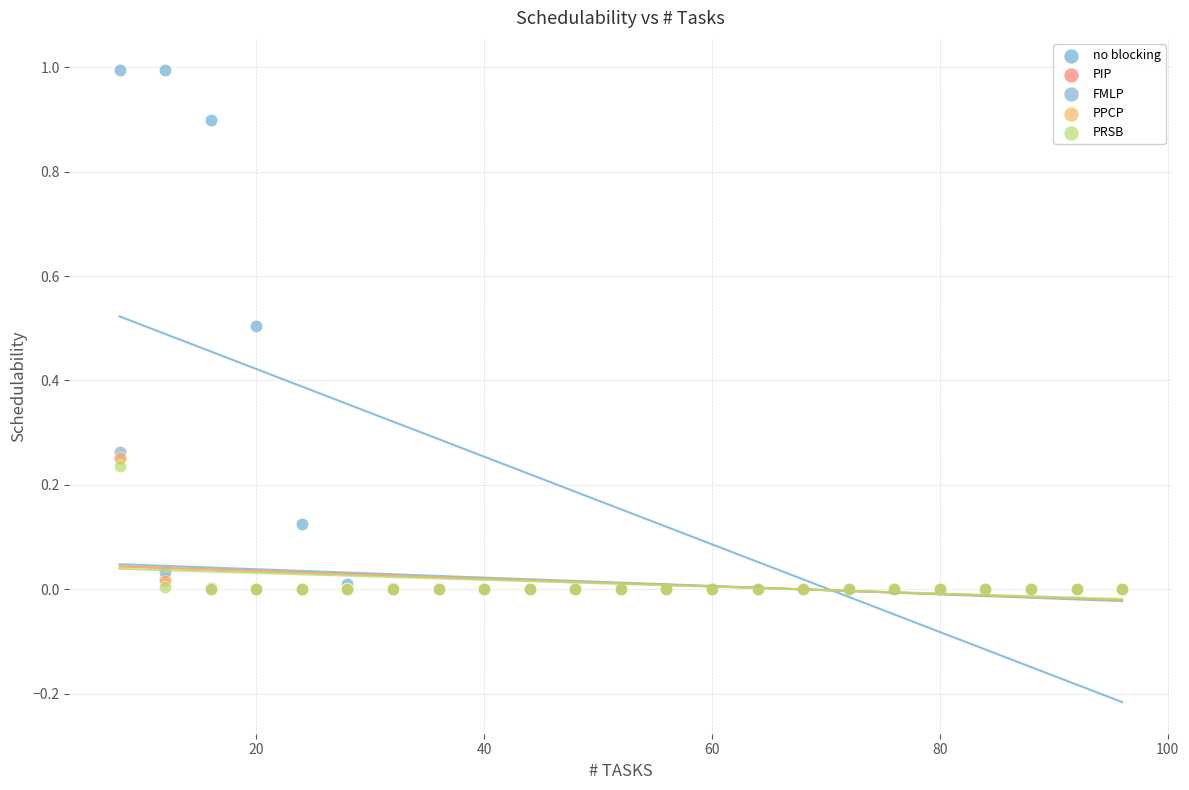

What are all the series names shown in the legend?

no blocking, PIP, FMLP, PPCP, PRSB